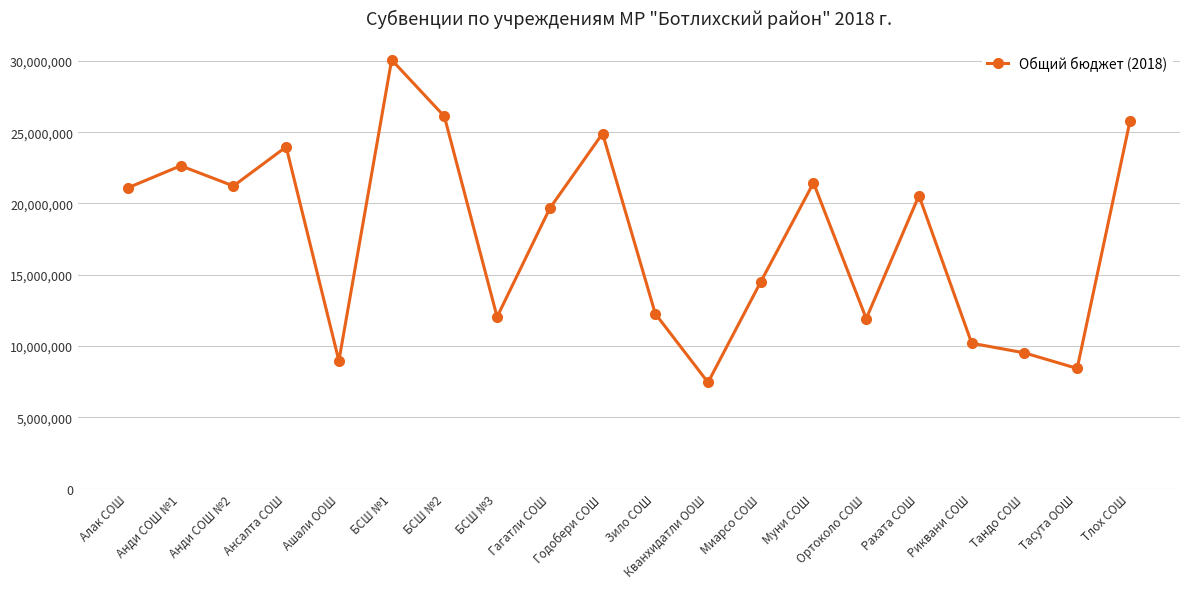

The value at Ашали ООШ is 15288787.0. True or false?

False